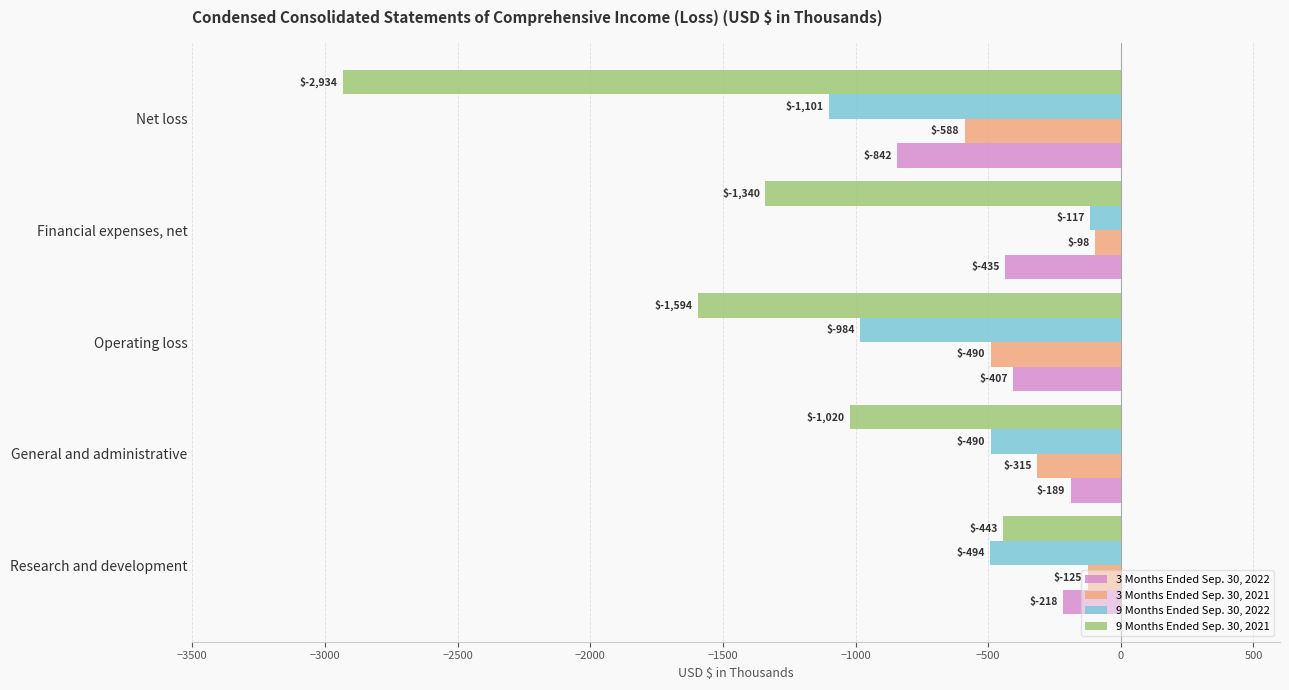

At which label does 9 Months Ended Sep. 30, 2022 reach its minimum?

Net loss